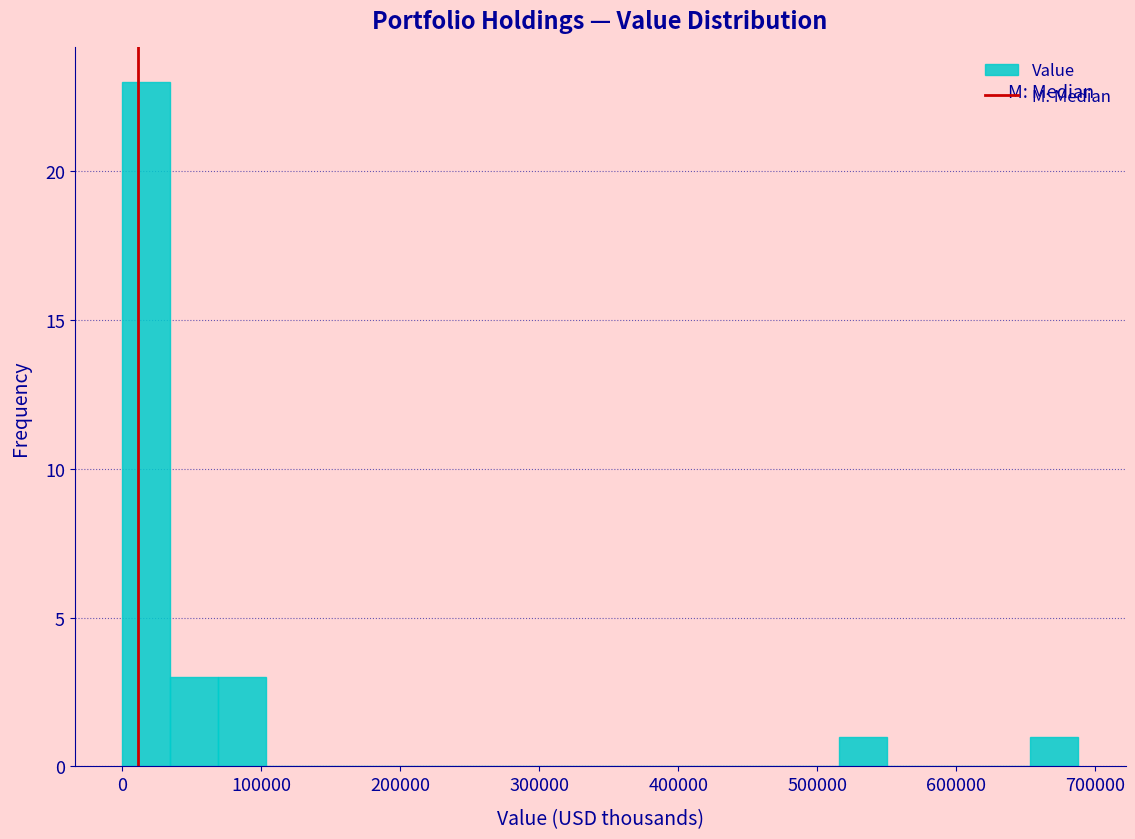

Read against the x-axis, roughly where is the centre of the tallest bar?

20000